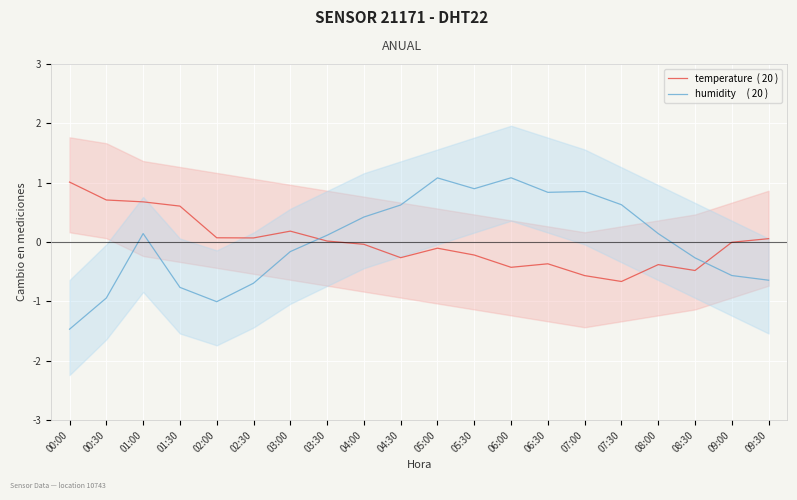

How many interior local peaks does the humidity     ( 20 ) series have?

4